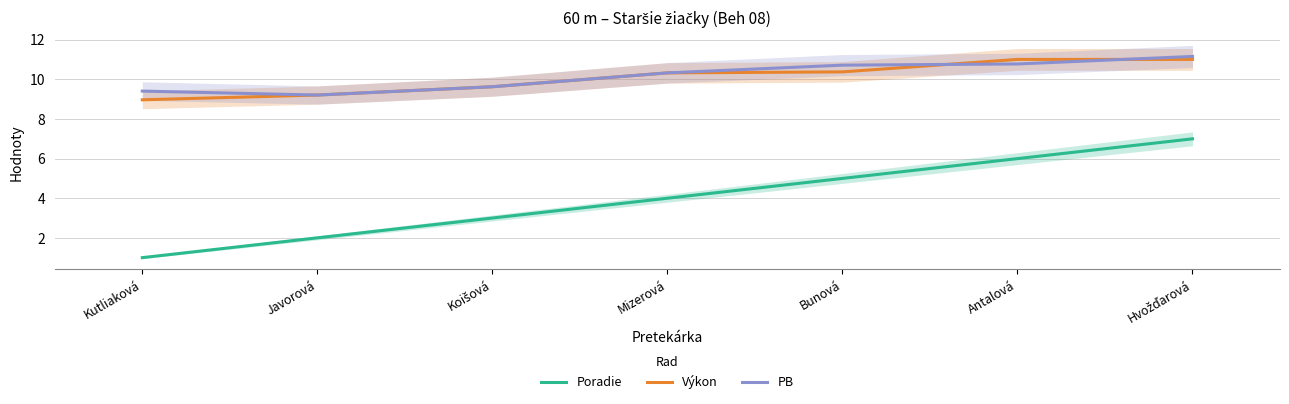

Count the Poradie values in the range 2 to 6.

5